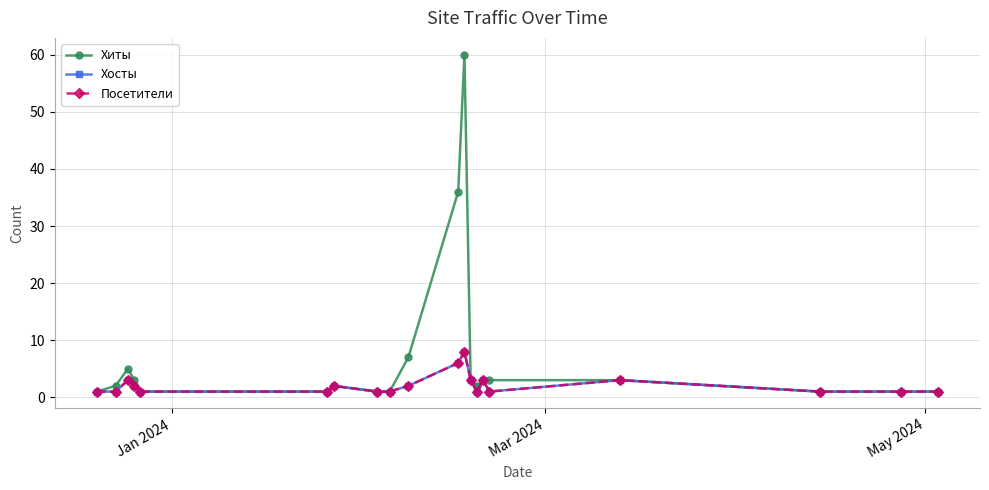

Does the chart have visible grid lines?

Yes